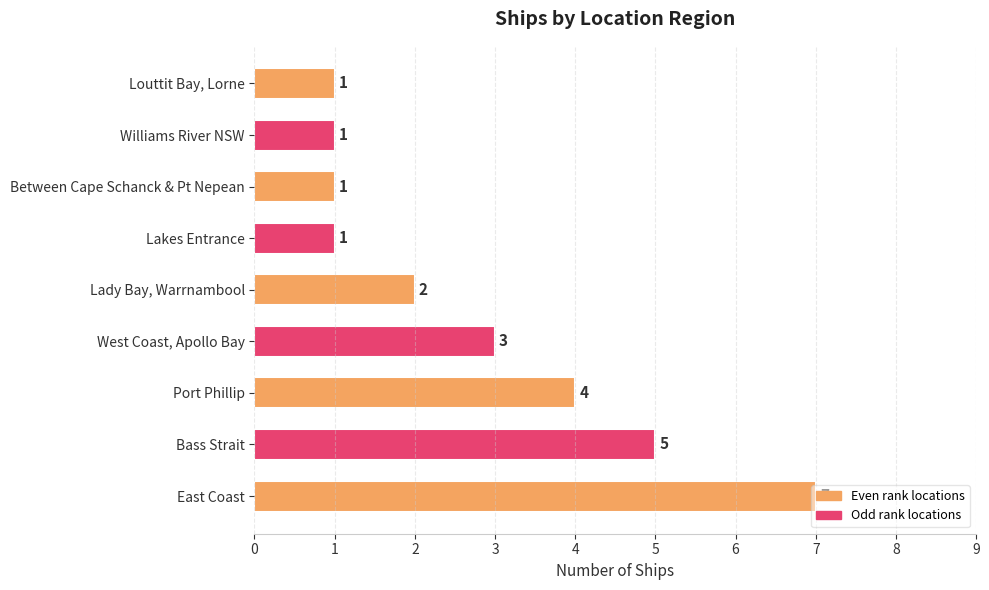

Read the value at East Coast.

7